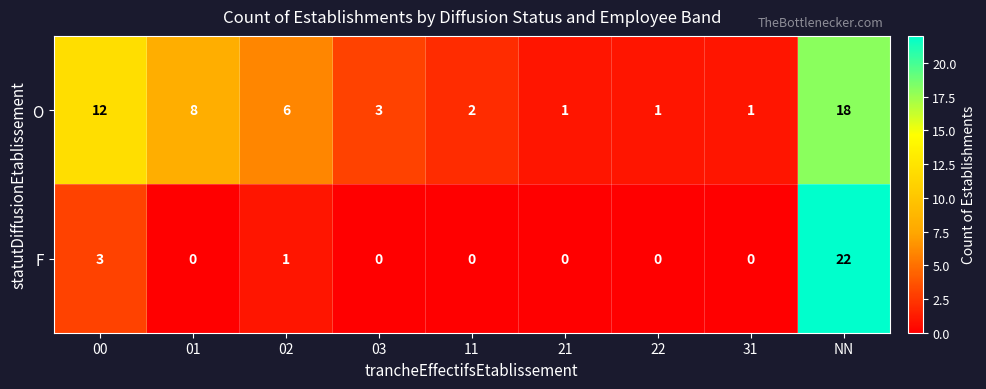

Reading right to left, list all the values displayed in this chart.

O: NN=18	31=1	22=1	21=1	11=2	03=3	02=6	01=8	00=12
F: NN=22	31=0	22=0	21=0	11=0	03=0	02=1	01=0	00=3